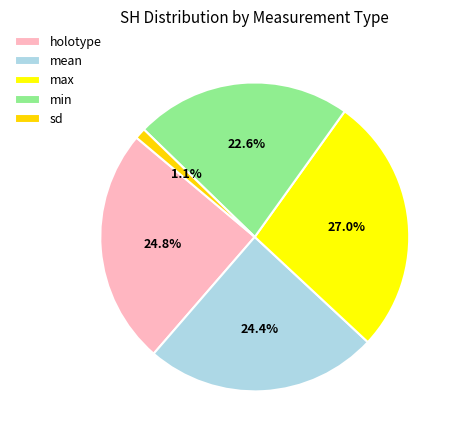

What percentage is NOT represented by sd?

98.9%